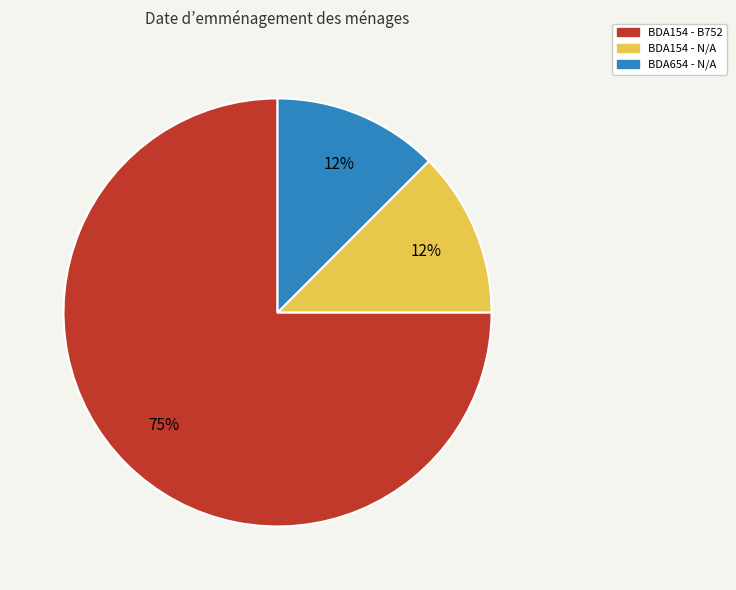

Which category has the biggest portion of the pie?

BDA154 - B752